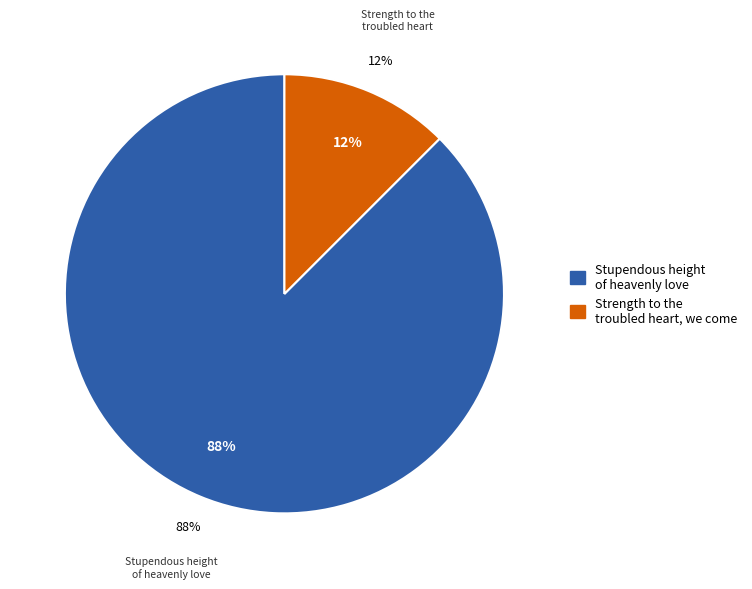

Which slice is the smallest?

Strength to the troubled heart, we come